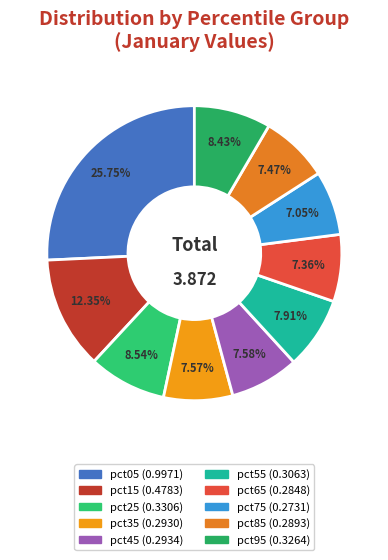

Does pct45 represent more than half of the total?

No